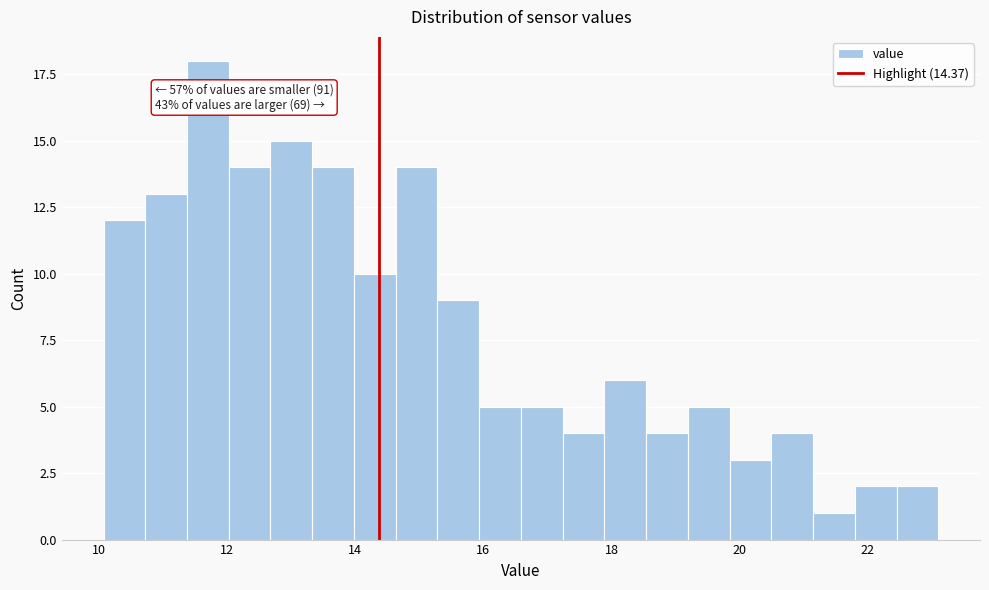

Around what value on the x-axis is the tallest bar? Give the approximate position of its centre, as read against the axis.

11.6